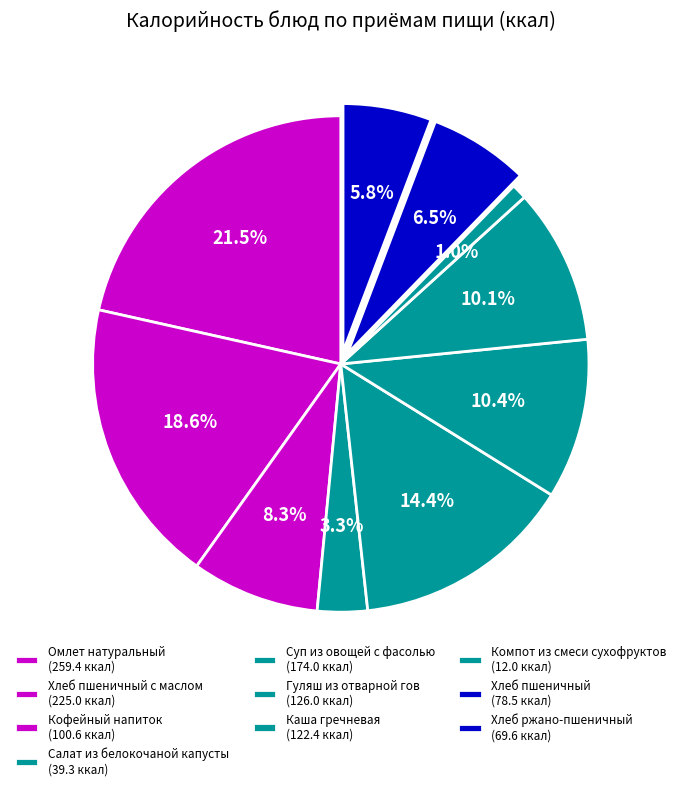

Count the number of slices in the pie.

10